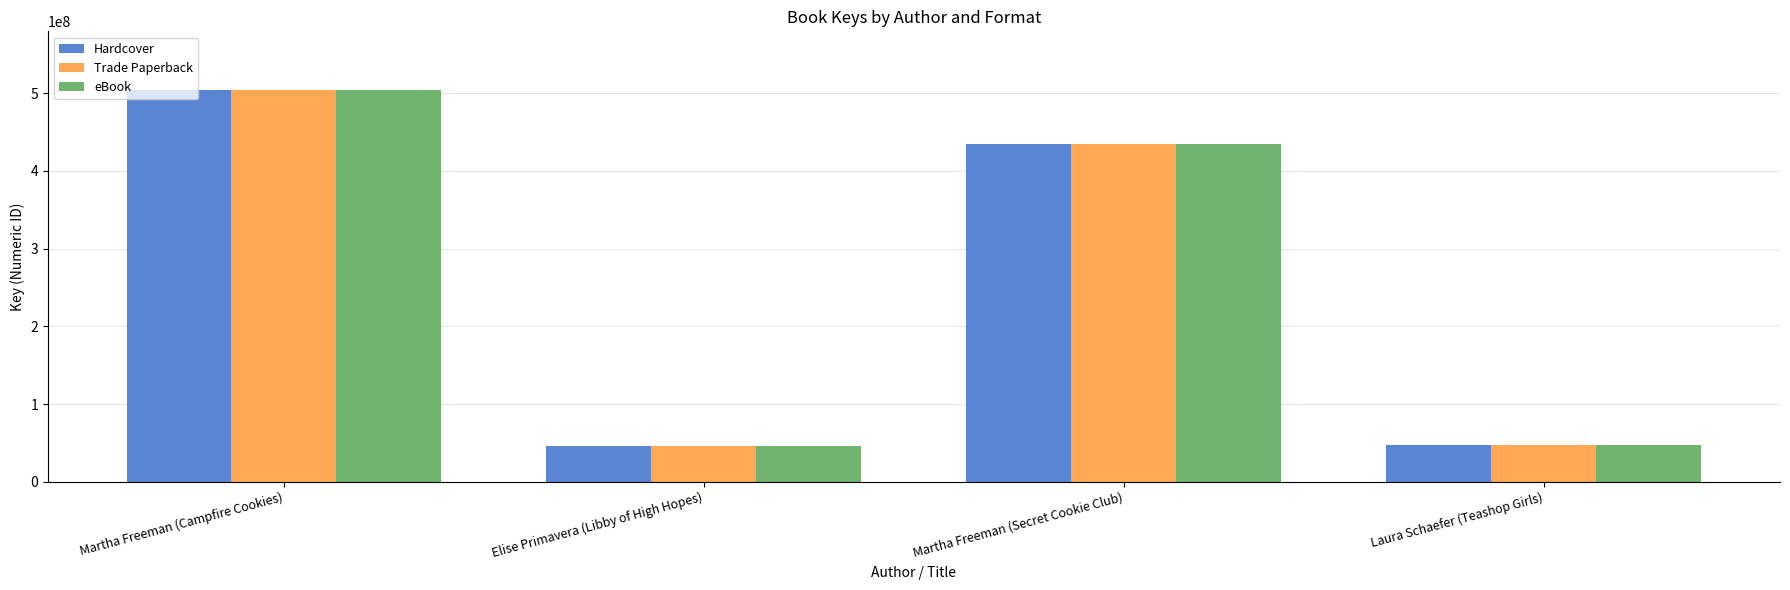

What is the difference between the second highest and second lowest values in the Hardcover series?

387287638